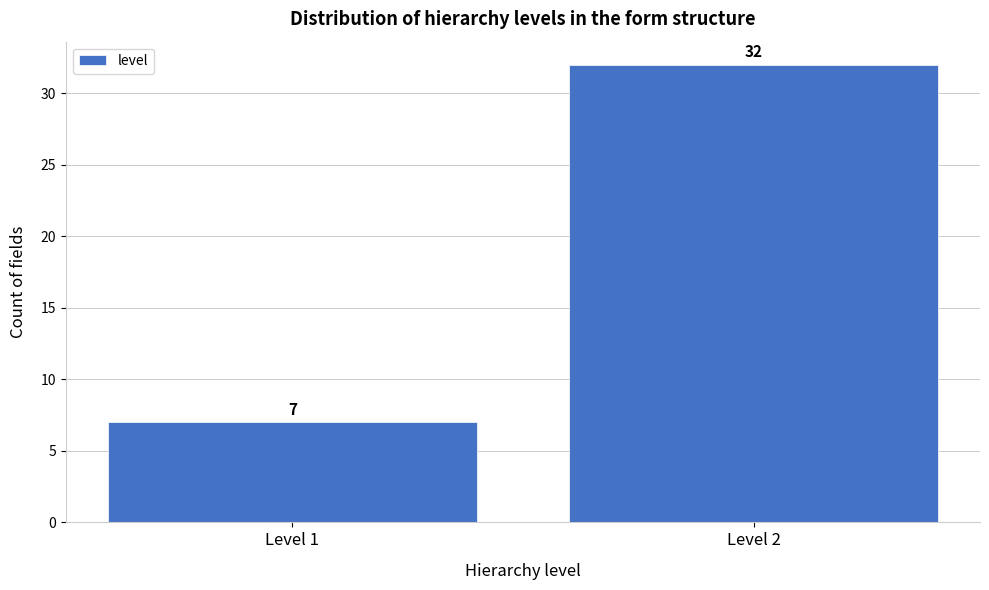

Reading left to right, what are all the values shown in this chart?

Level 1=7	Level 2=32